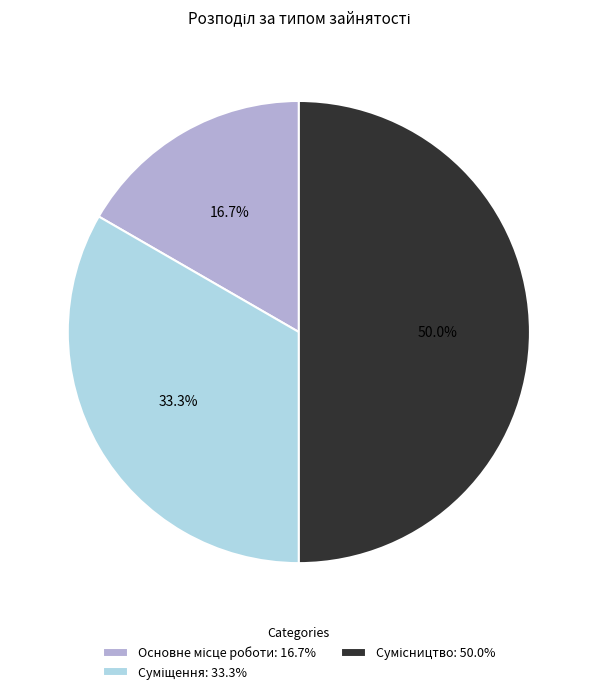

True or false: Основне місце роботи accounts for 17% of the total.

True